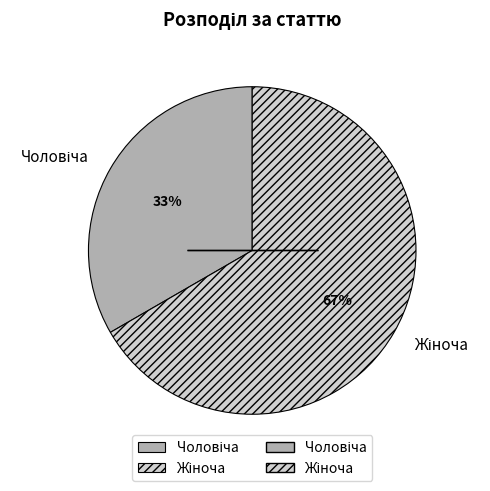

To the nearest percent, what is the average slice percentage?

50%